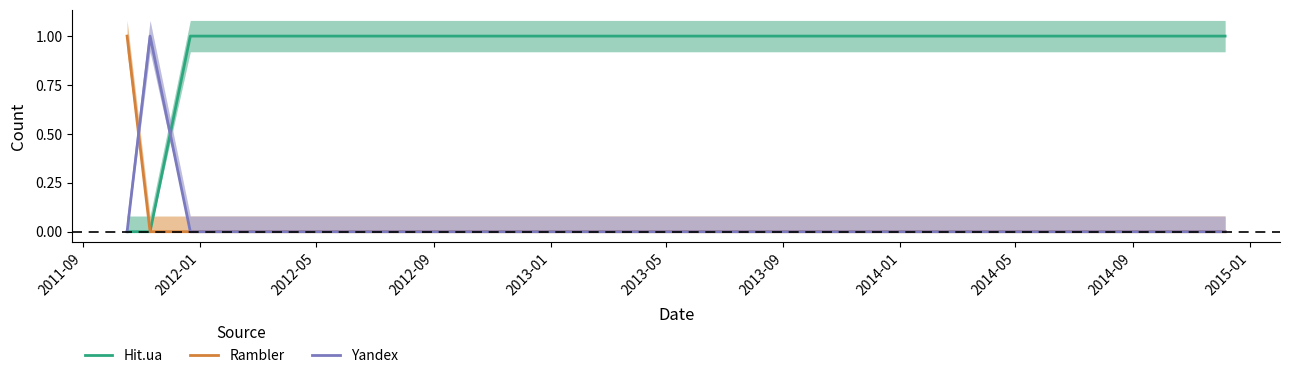

Which series has the largest total across all categories?

Hit.ua